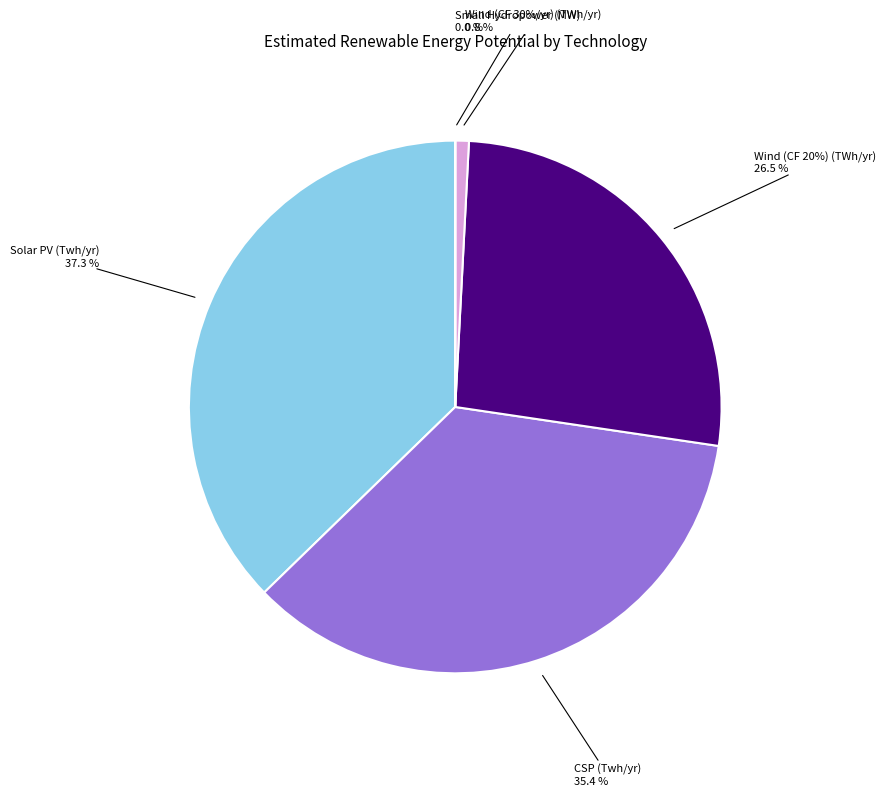

Is Small Hydropower (MW) the majority of the pie?

No